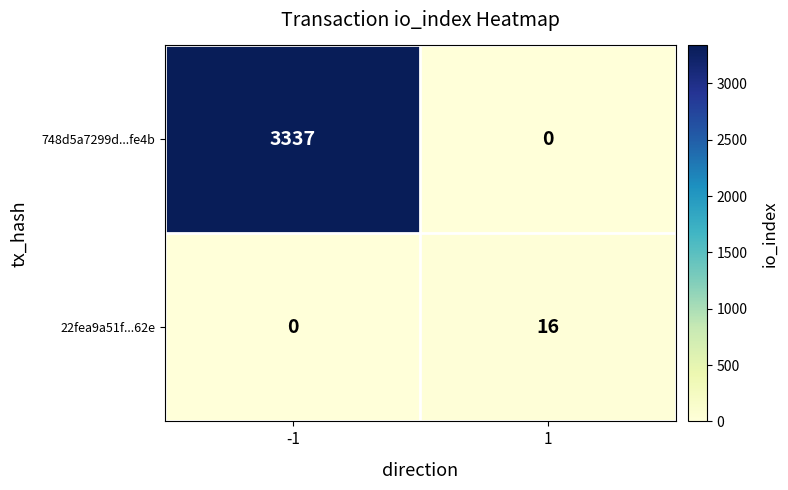

What is the maximum value shown in the chart?

3337